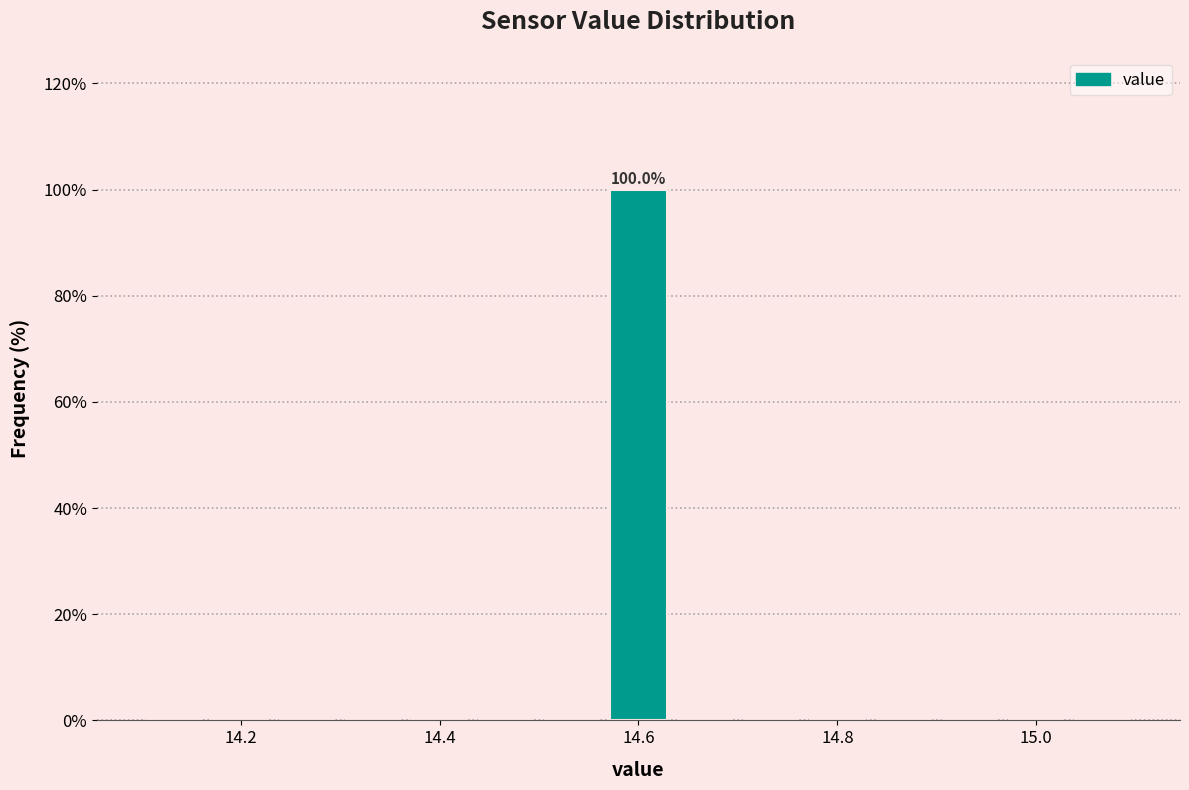

Around what value on the x-axis is the tallest bar? Give the approximate position of its centre, as read against the axis.

14.60